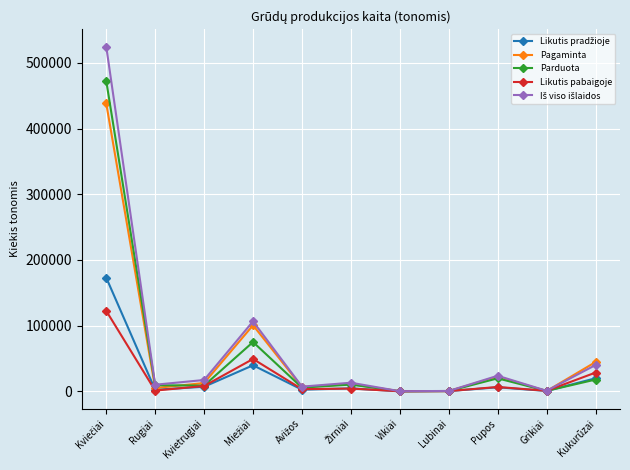

What is the greatest value displayed?

524692.9